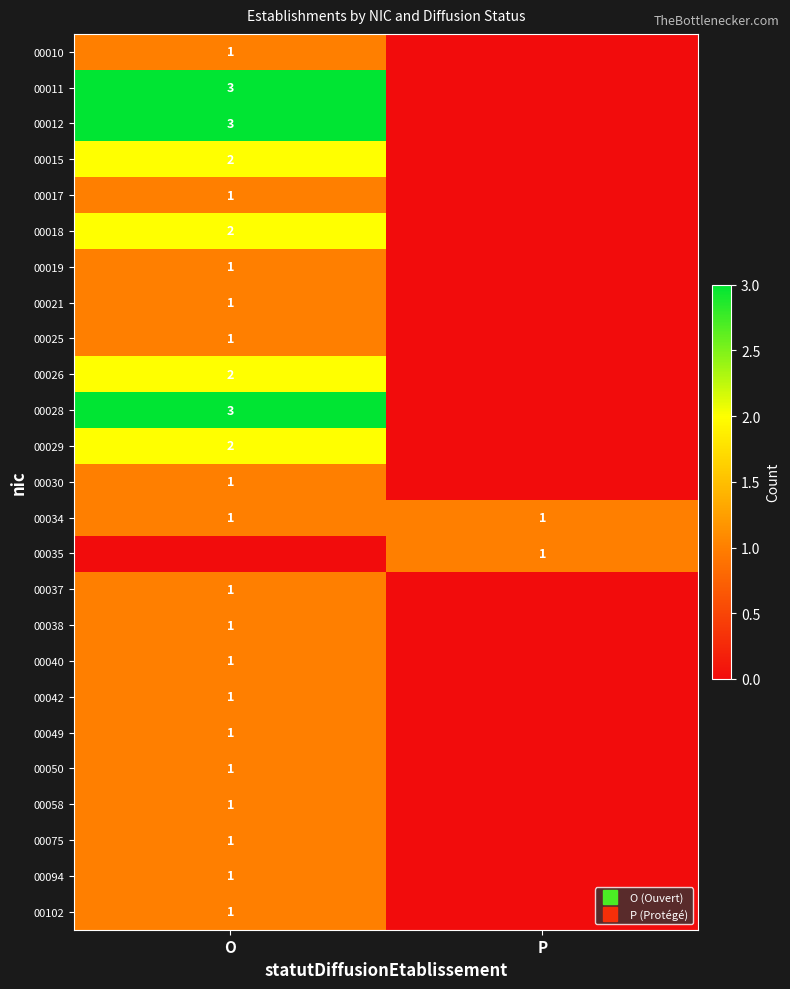

How many series are shown in this chart?

25